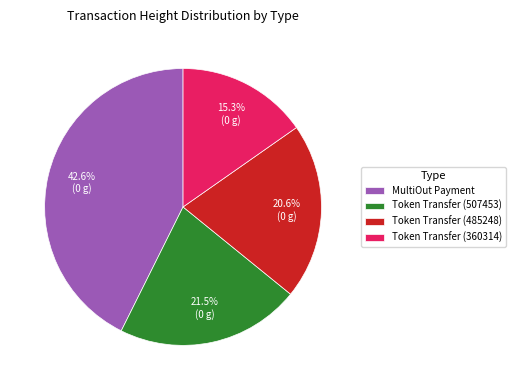

Which slice is the smallest?

Token Transfer (360314)